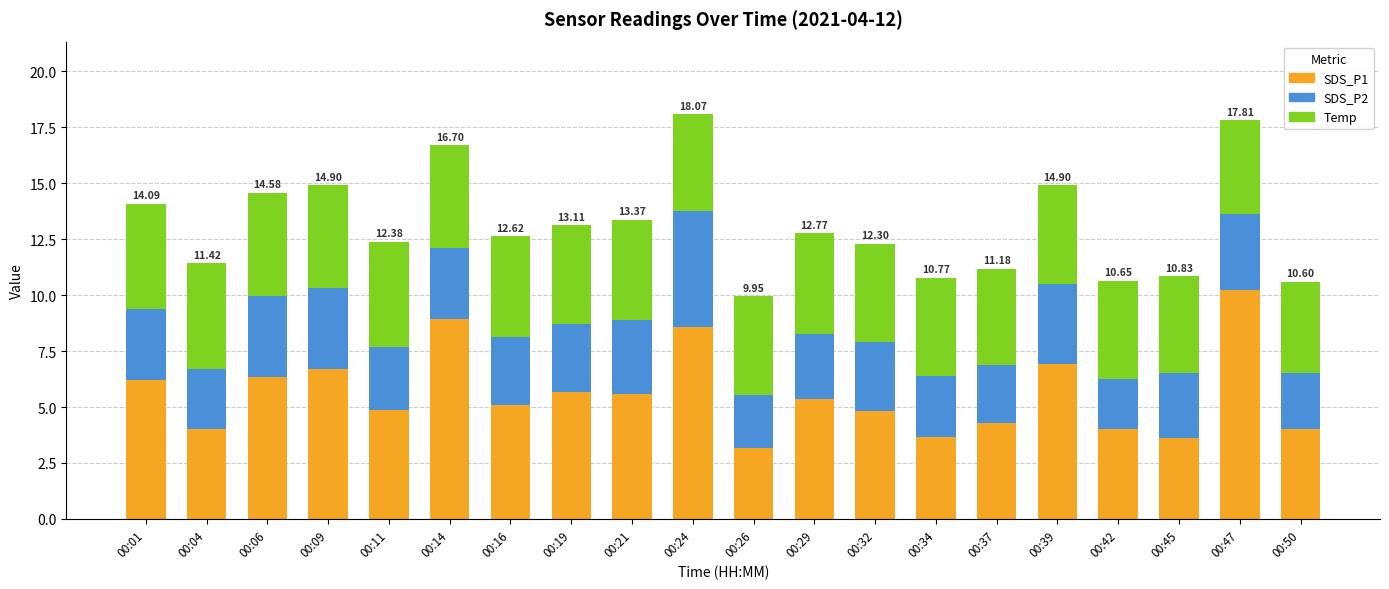

The value of SDS_P1 at 00:47 is 5.0. True or false?

False